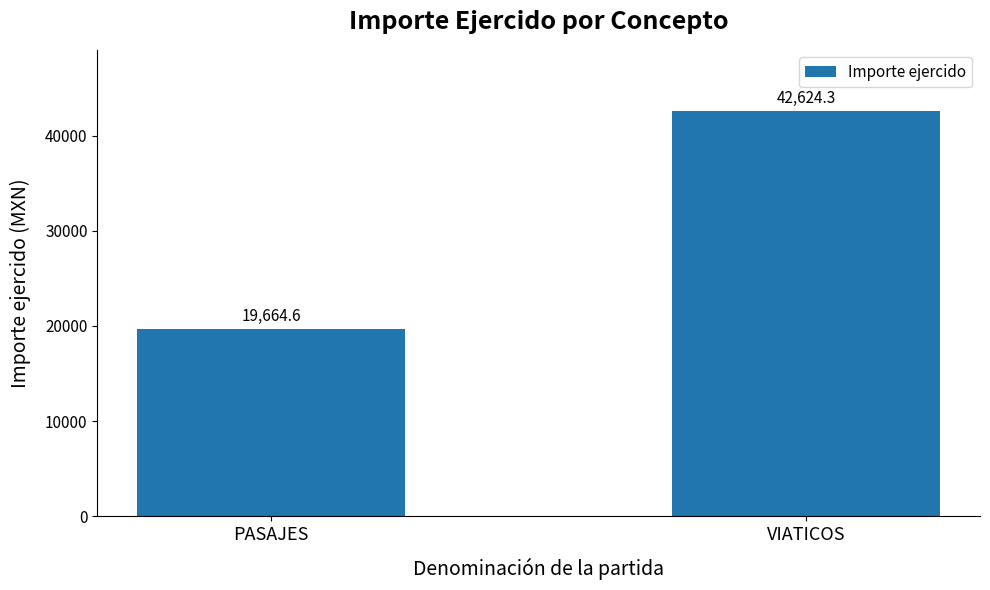

True or false: the data shows 19664.6 at PASAJES.

True